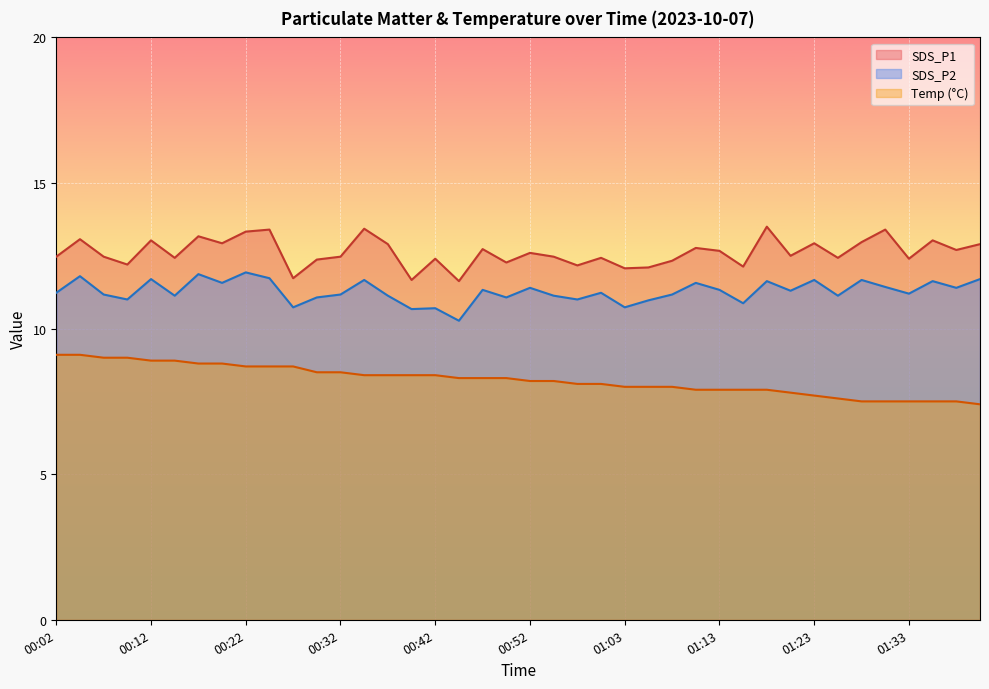

True or false: SDS_P2 and SDS_P1 cross at least once.

False